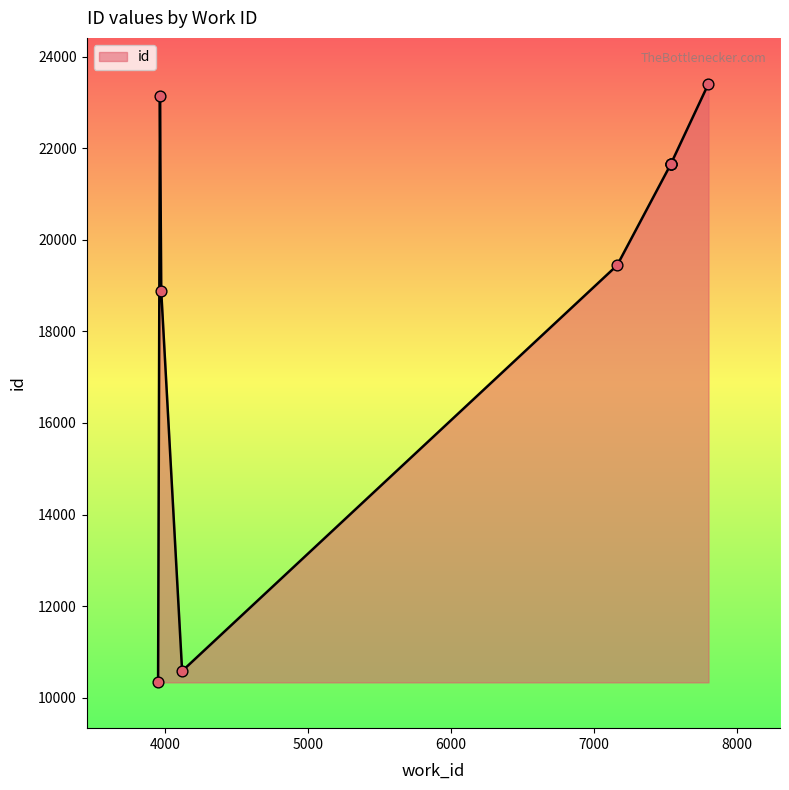

Approximately how many times larger is the value at 4121 compared to 7802?

0.5